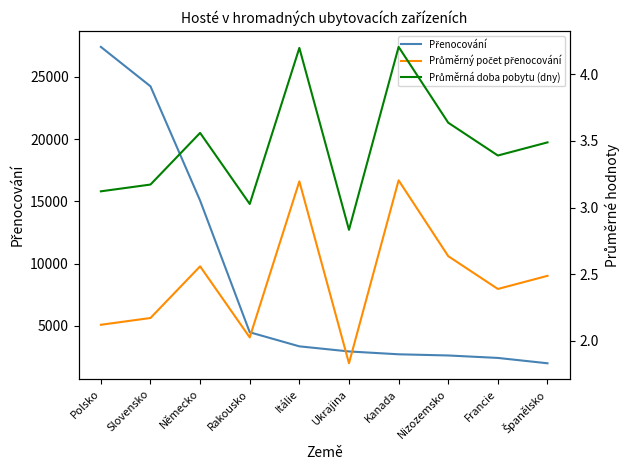

At which category does Průměrná doba pobytu (dny) reach its first local valley?

Rakousko